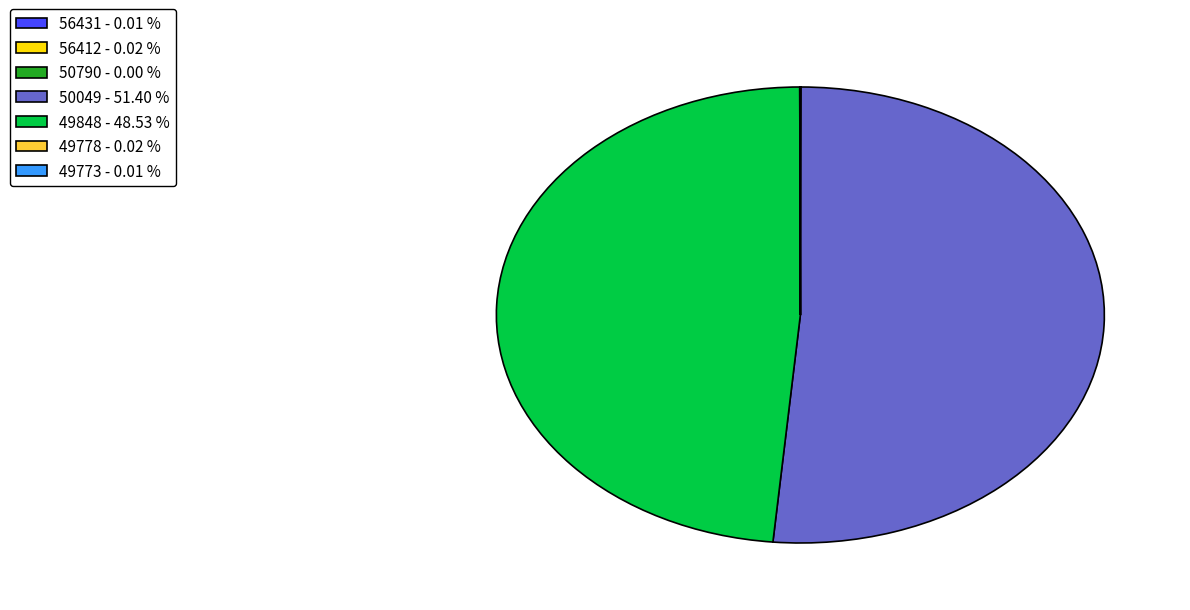

What is the majority slice?

50049 - 51.40 %